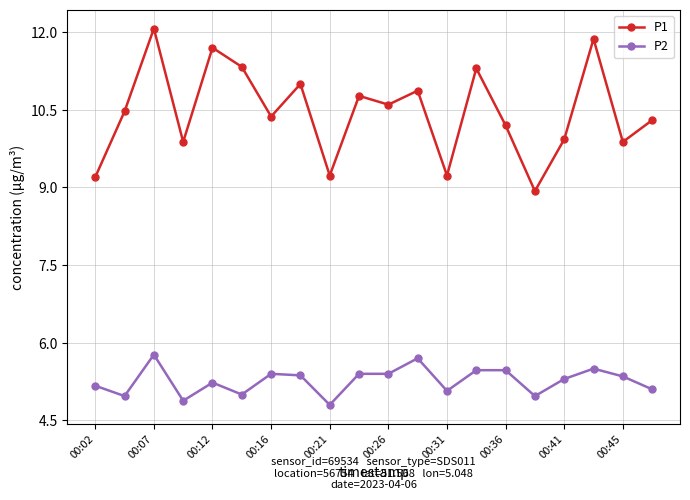

What is the difference between the maximum and minimum values in the P1 series?

3.1